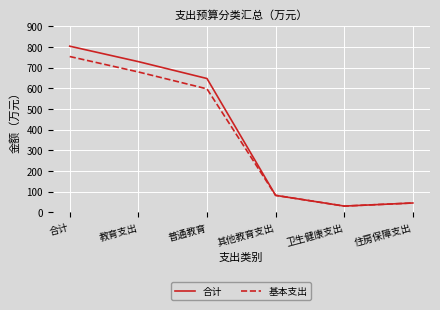

How many lines are shown in the chart?

2